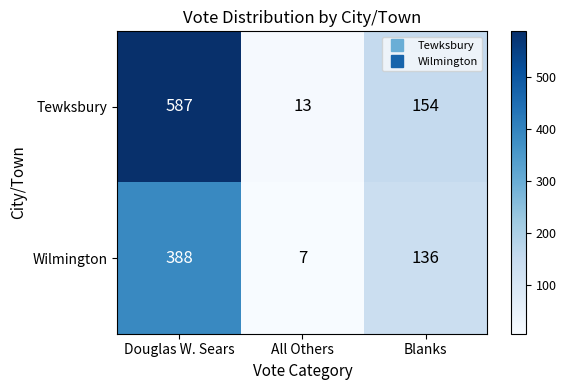

The value of Wilmington at All Others is 11. True or false?

False